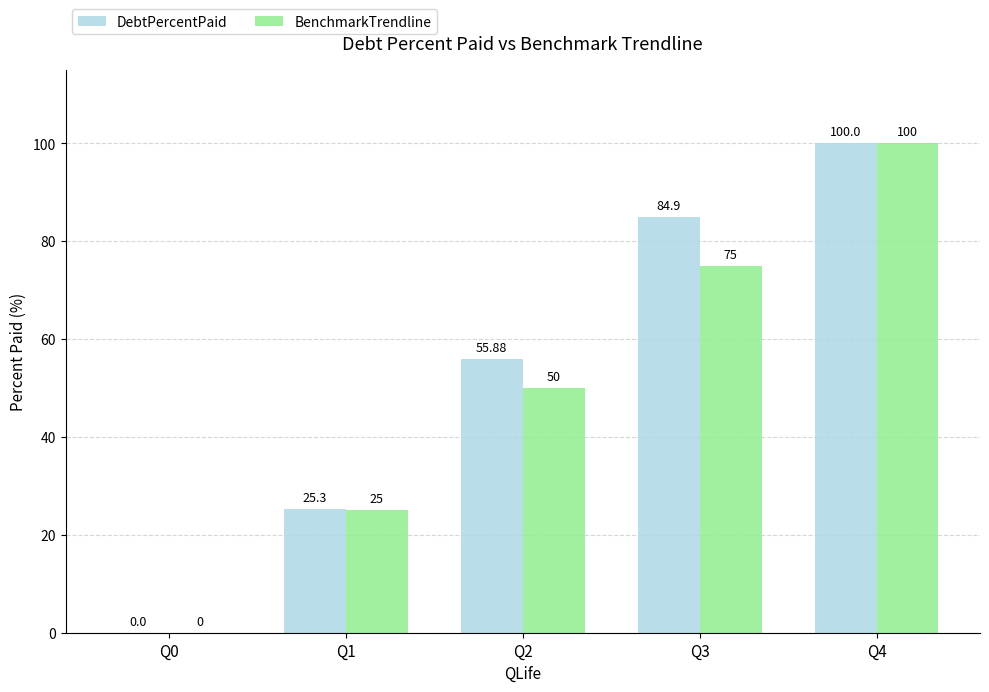

Read the BenchmarkTrendline value at Q3.

75.0